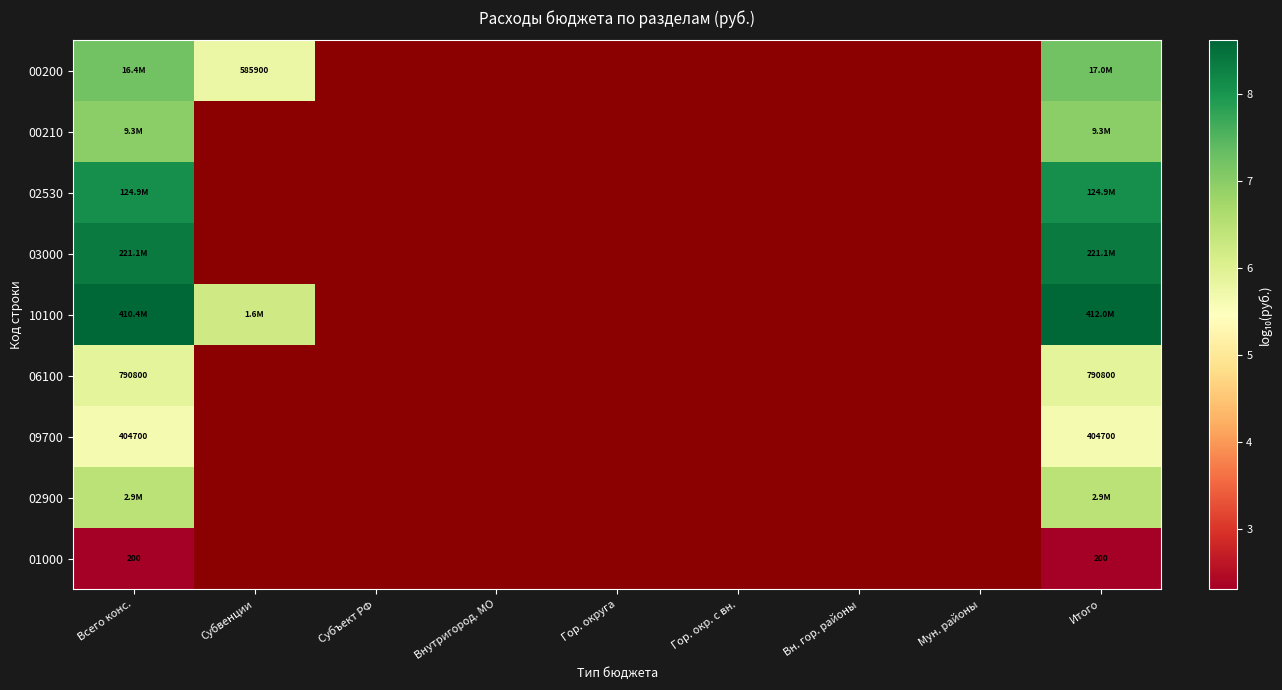

How many positive values does the 06100 series have?

2